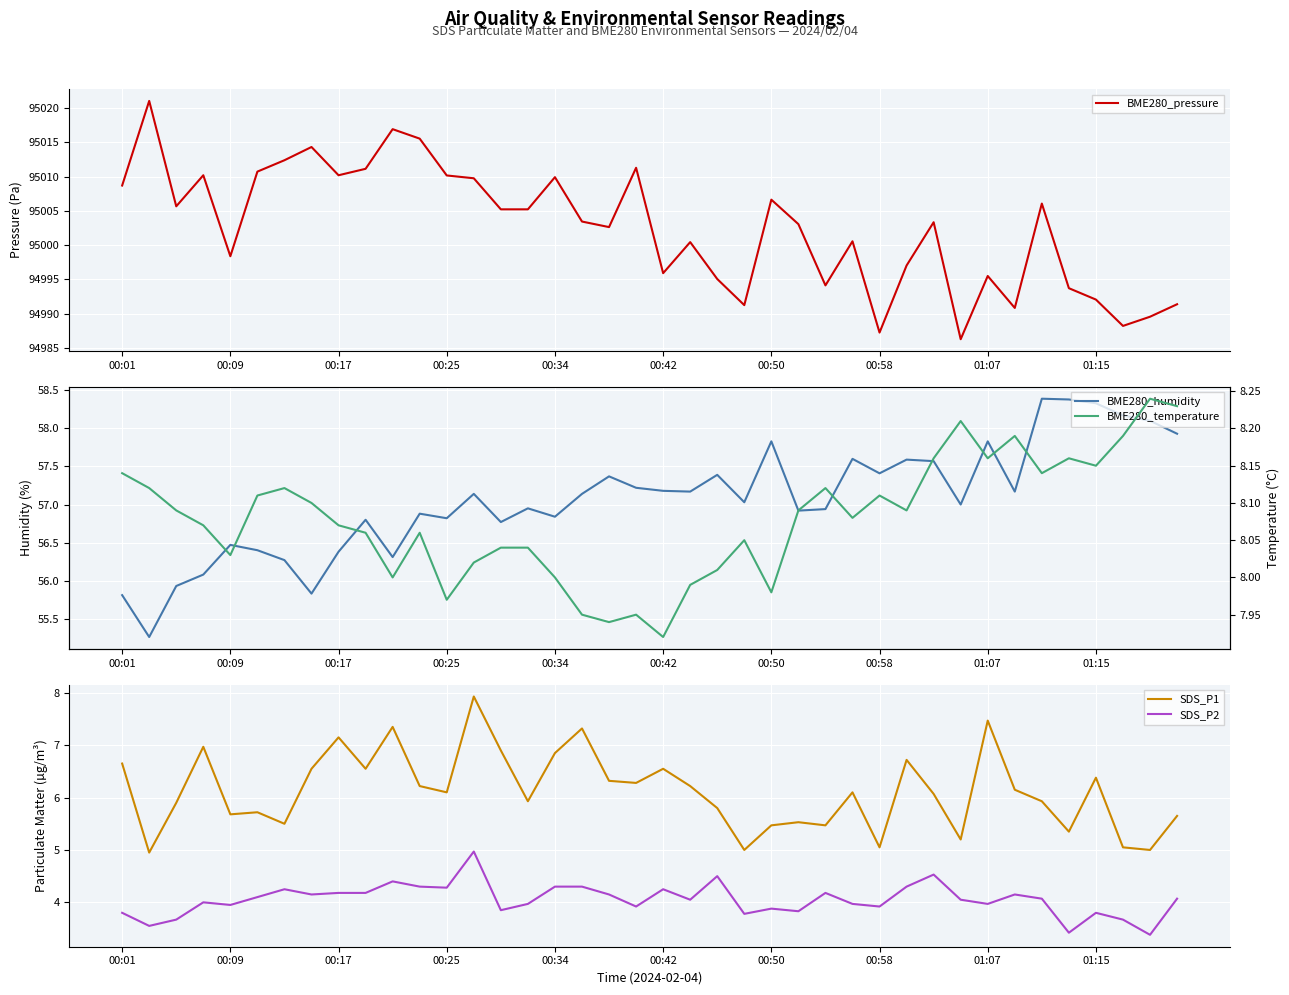

The value of SDS_P2 at 00:58 is 2.7. True or false?

False